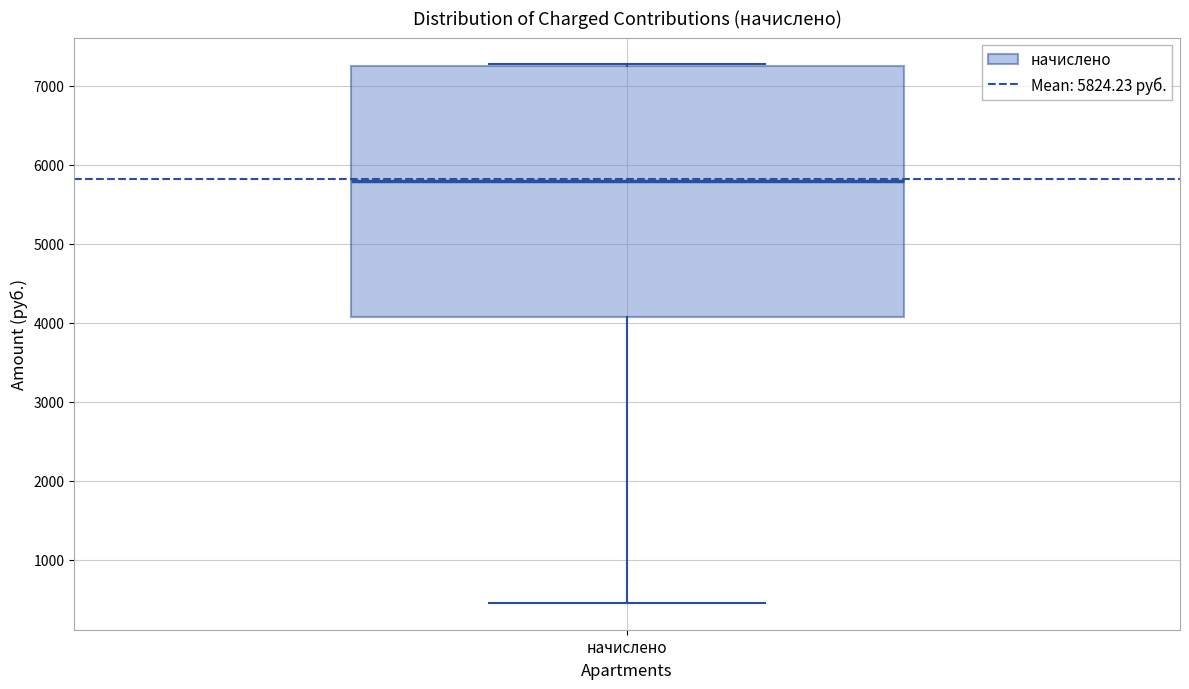

Transcribe this box plot: give where the median line is, the range the box spans, and where the two whiskers end, as read against the y-axis. The values are not printed on the chart, so give them approximately, as read against the axis.

median 5800, box 4100 to 7200, whiskers 500 to 7300